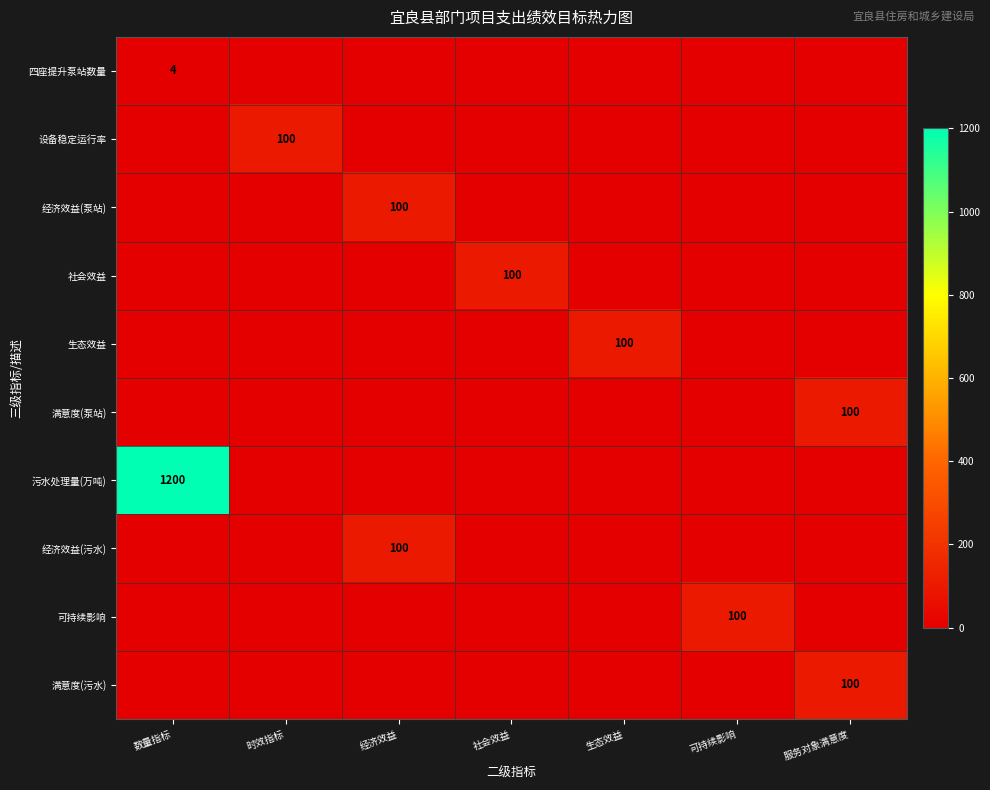

True or false: 满意度(泵站) has a value of 100 at 服务对象满意度.

True